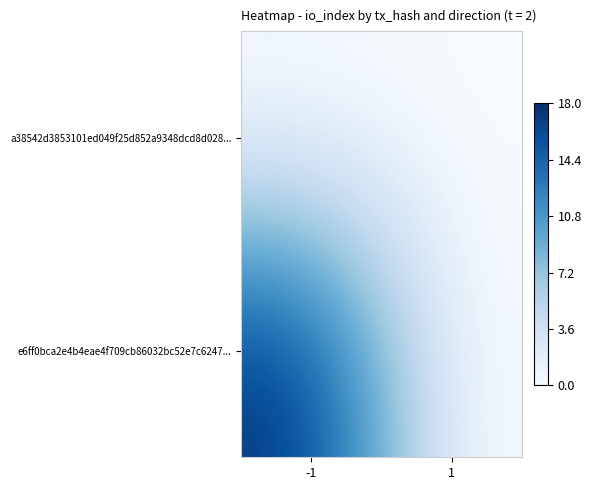

What is the difference between the highest and lowest values at -1?

18